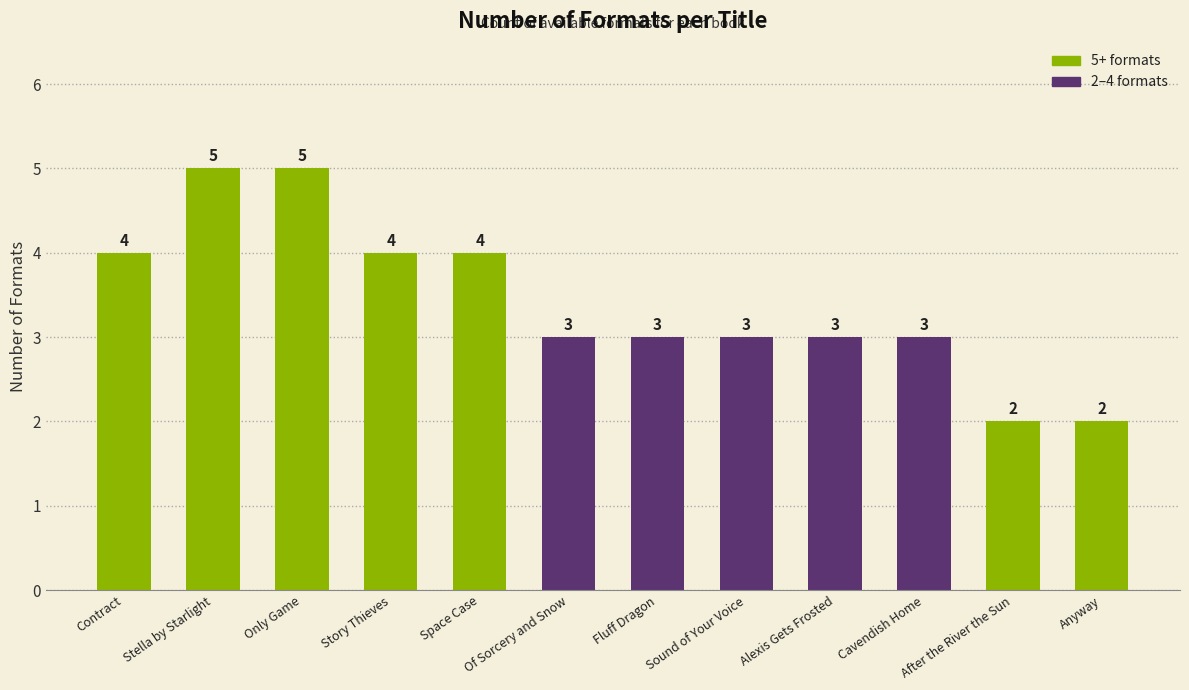

What is the change in value from Only Game to After the River the Sun?

-3